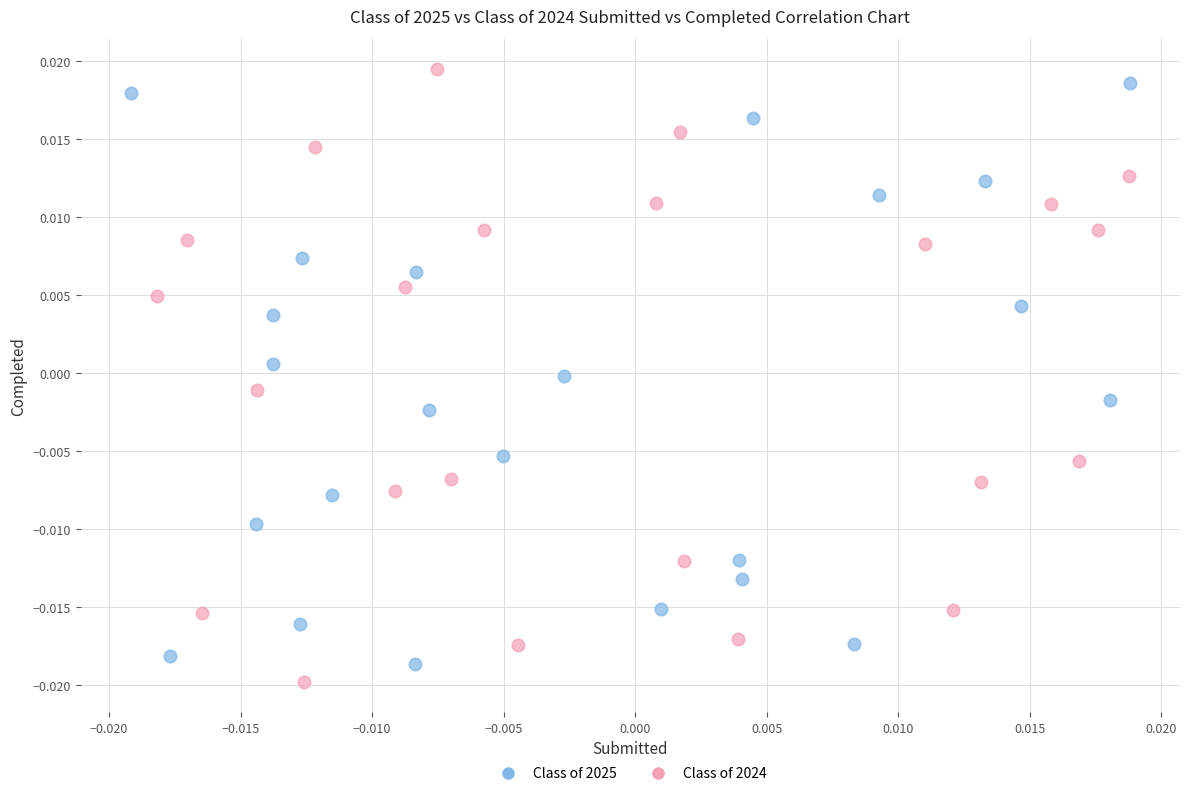

What are all the series names shown in the legend?

Class of 2025, Class of 2024